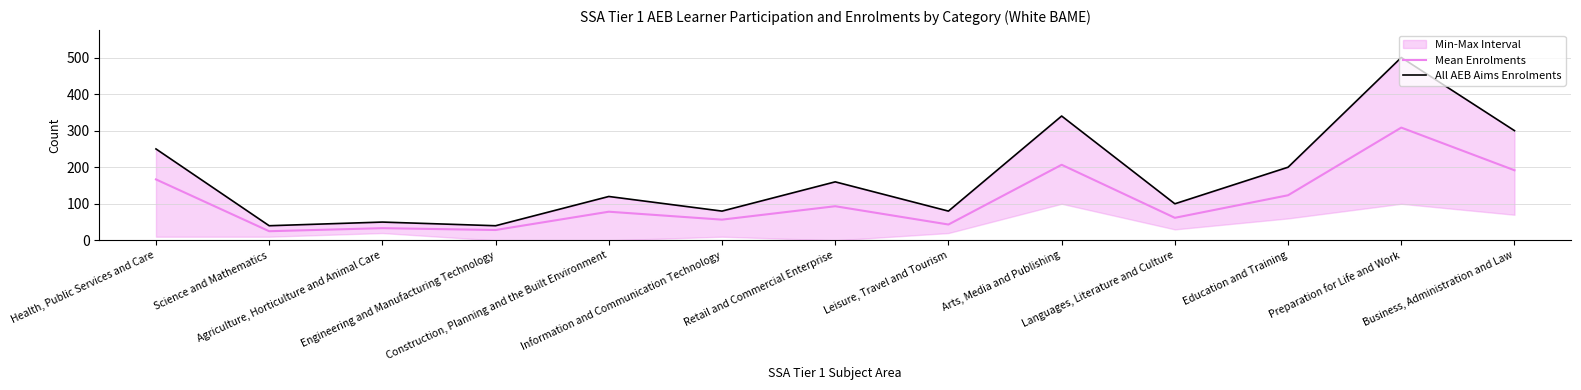

True or false: All AEB Aims Enrolments has a value of 39.7 at Retail and Commercial Enterprise.

False